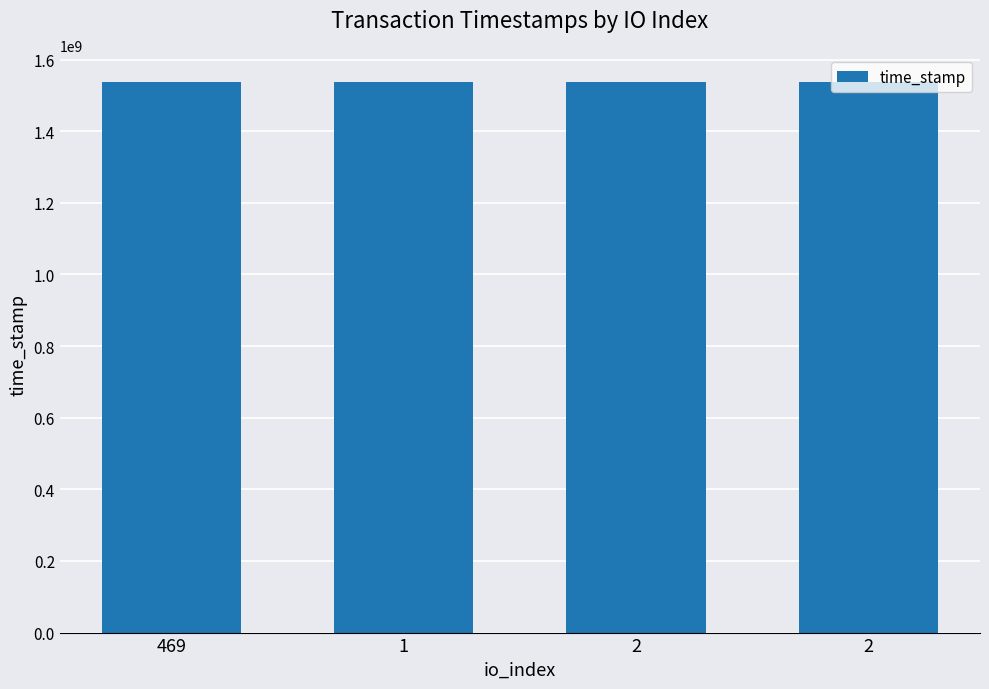

Are the bars horizontal?

No